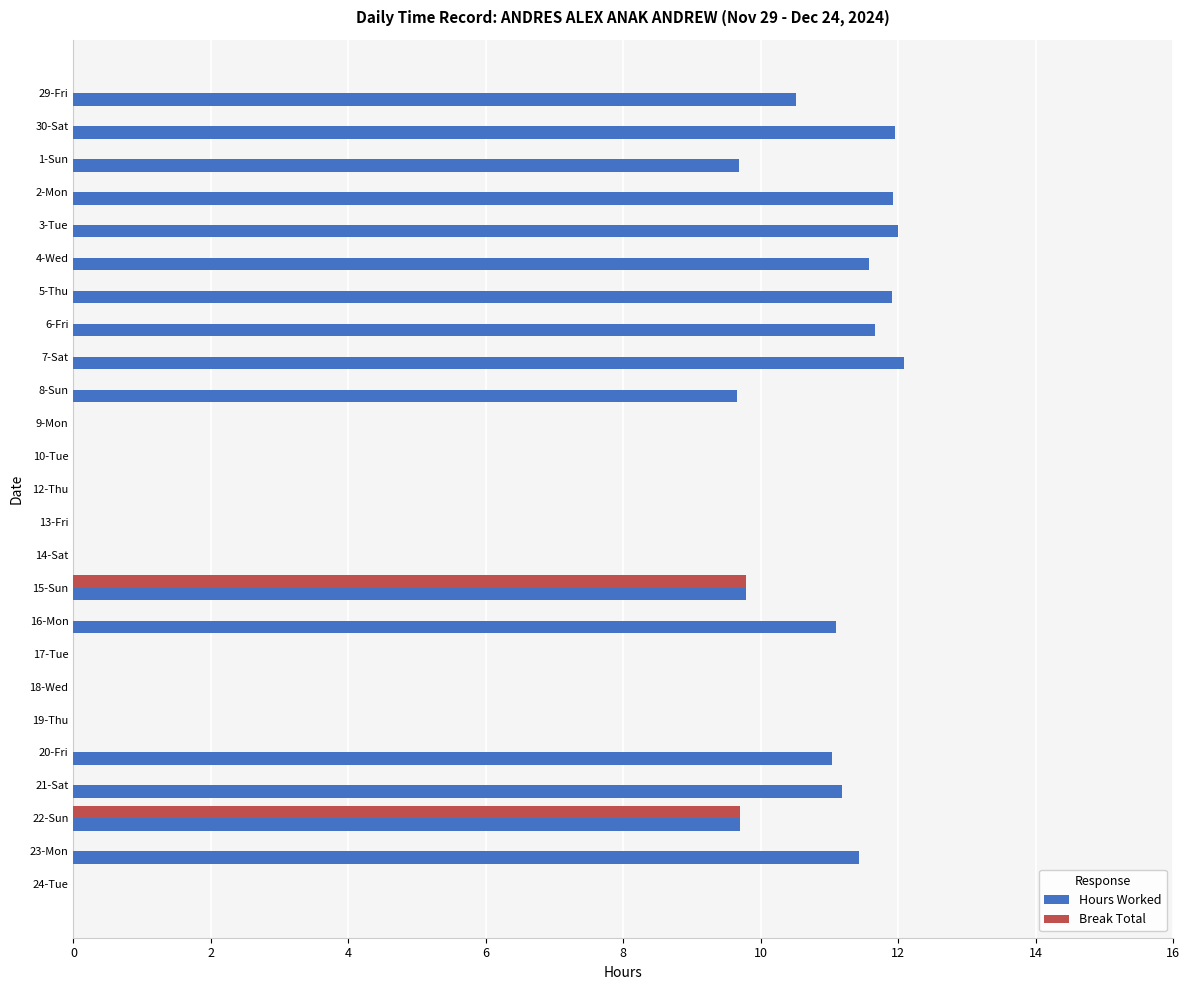

Which series changed the most between 5-Thu and 14-Sat?

Hours Worked